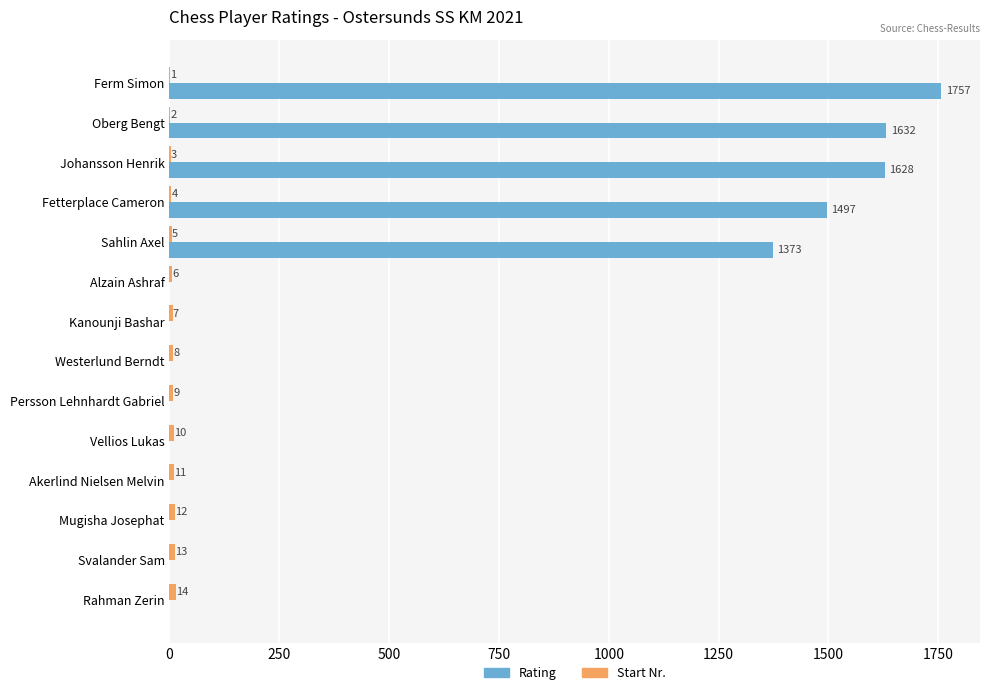

At which label is Rating closest to 878?

Sahlin Axel